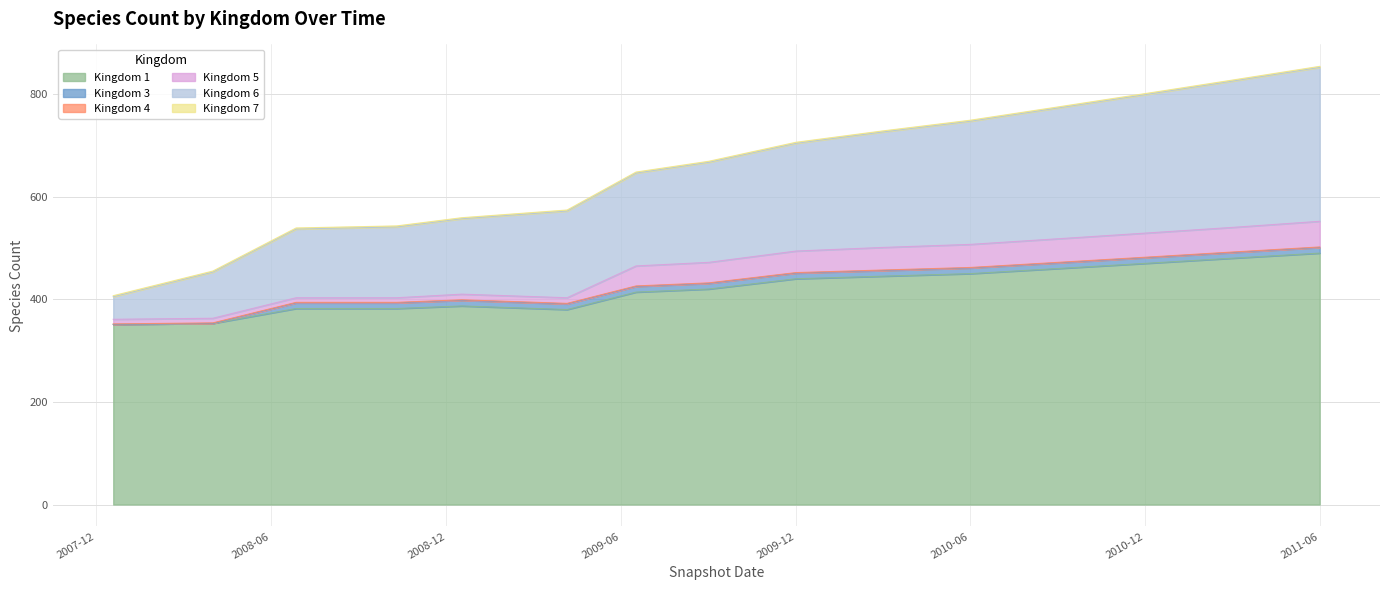

What is the value of the 5 point at the 11th from the left?

45